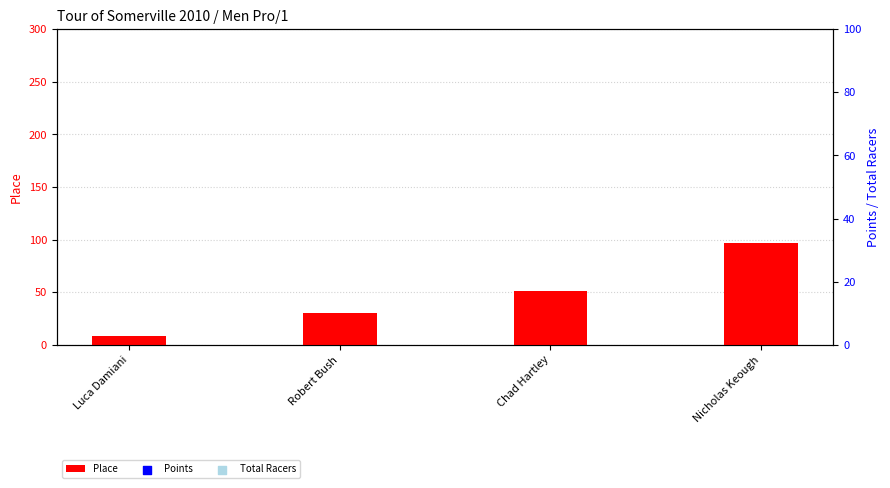

What are all the series names shown in the legend?

Place, Points, Total Racers